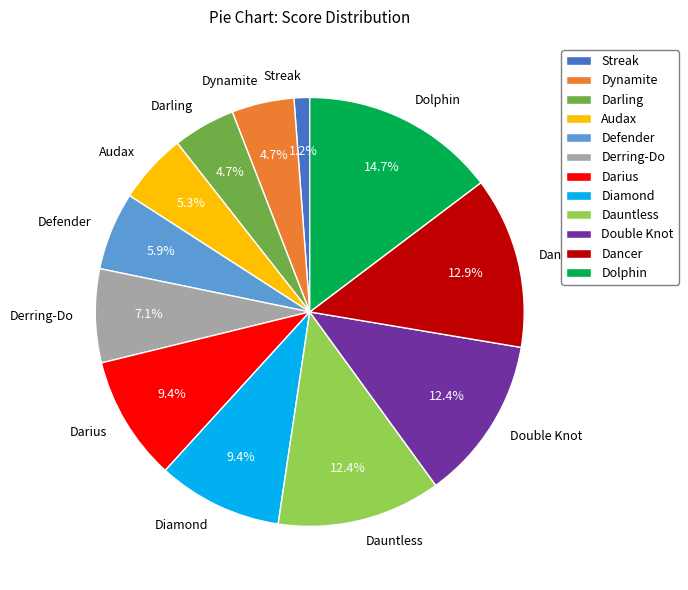

Does Dauntless represent more than half of the total?

No